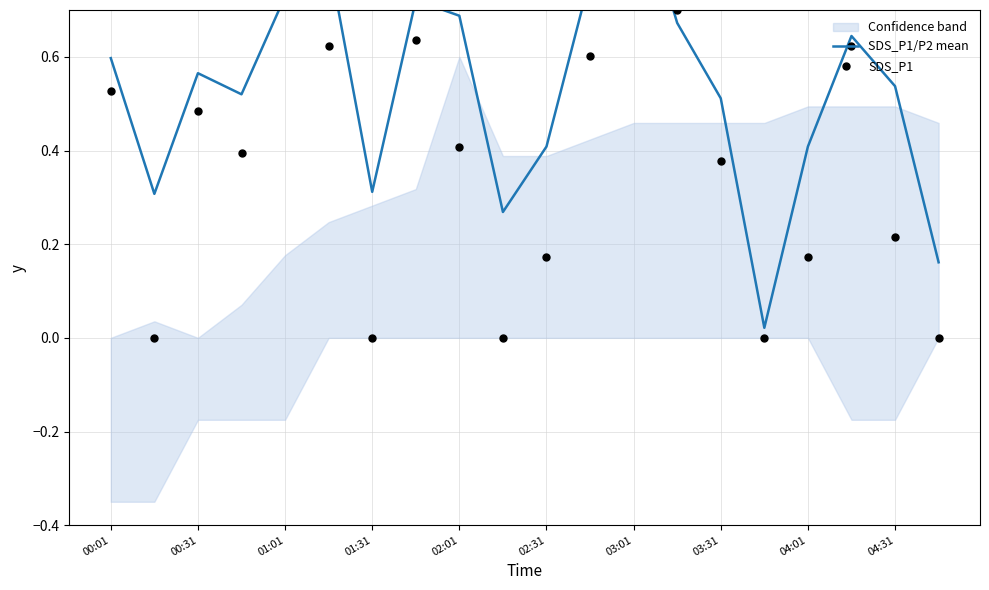

Which series has the largest total across all categories?

SDS_P1/P2 mean